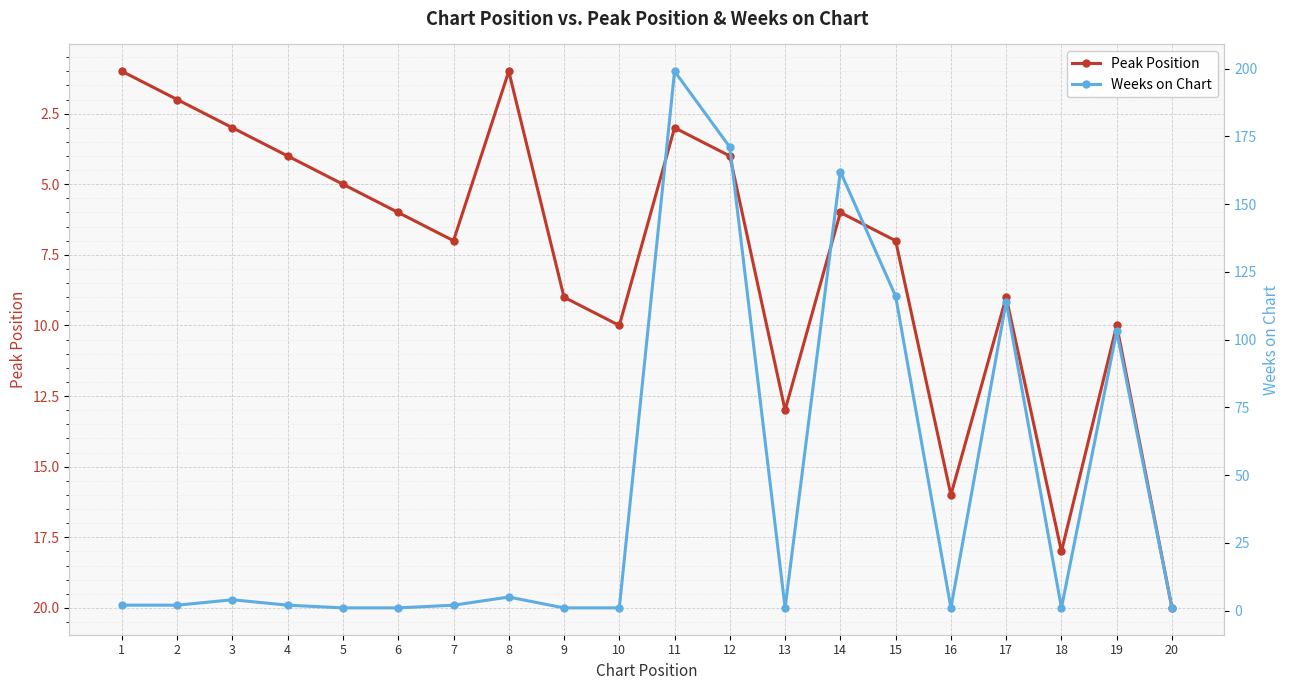

Reading left to right, transcribe all the data shown in this chart.

Peak Position: 1=1	2=2	3=3	4=4	5=5	6=6	7=7	8=1	9=9	10=10	11=3	12=4	13=13	14=6	15=7	16=16	17=9	18=18	19=10	20=20
Weeks on Chart: 1=2	2=2	3=4	4=2	5=1	6=1	7=2	8=5	9=1	10=1	11=199	12=171	13=1	14=162	15=116	16=1	17=114	18=1	19=103	20=1